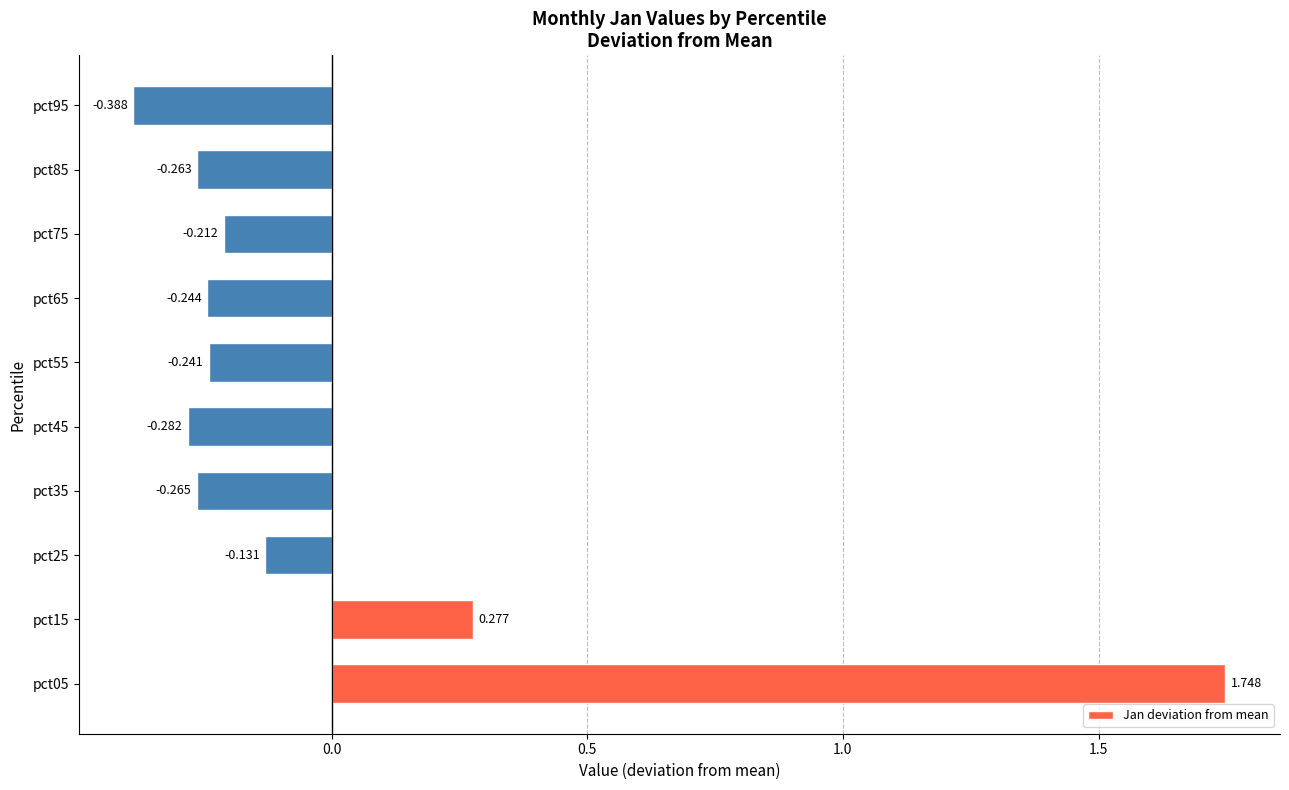

How many values are below 0?

8